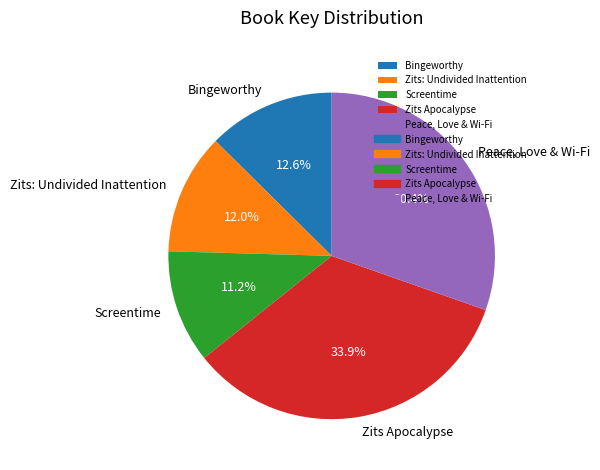

The Zits: Undivided Inattention slice represents 12% of the pie. True or false?

True